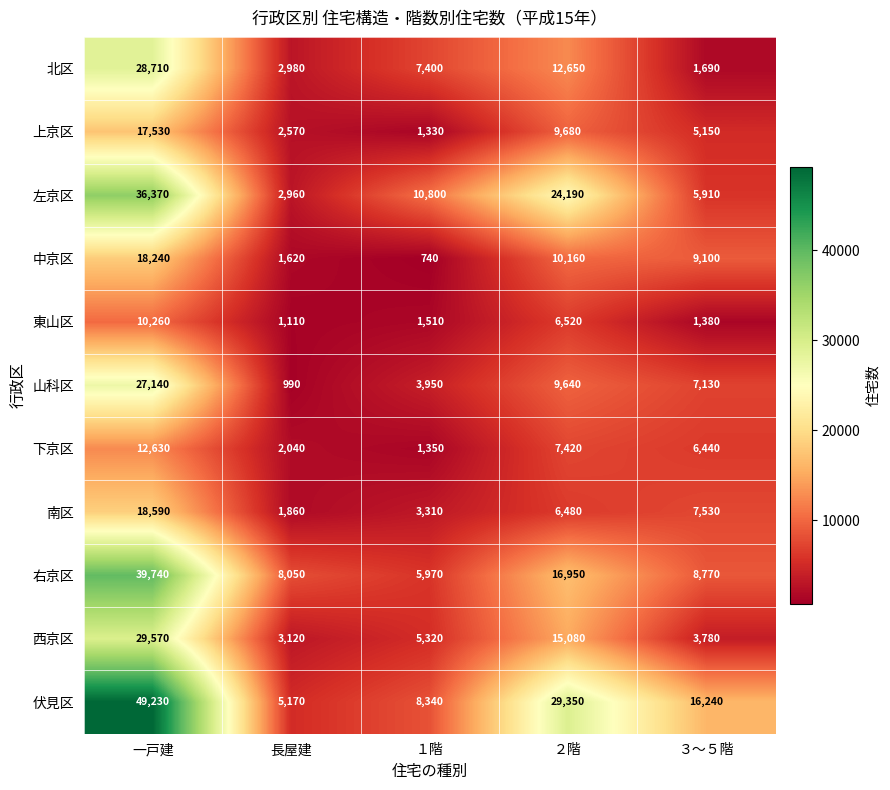

What is the difference between the 上京区 values at １階 and ３～５階?

3820